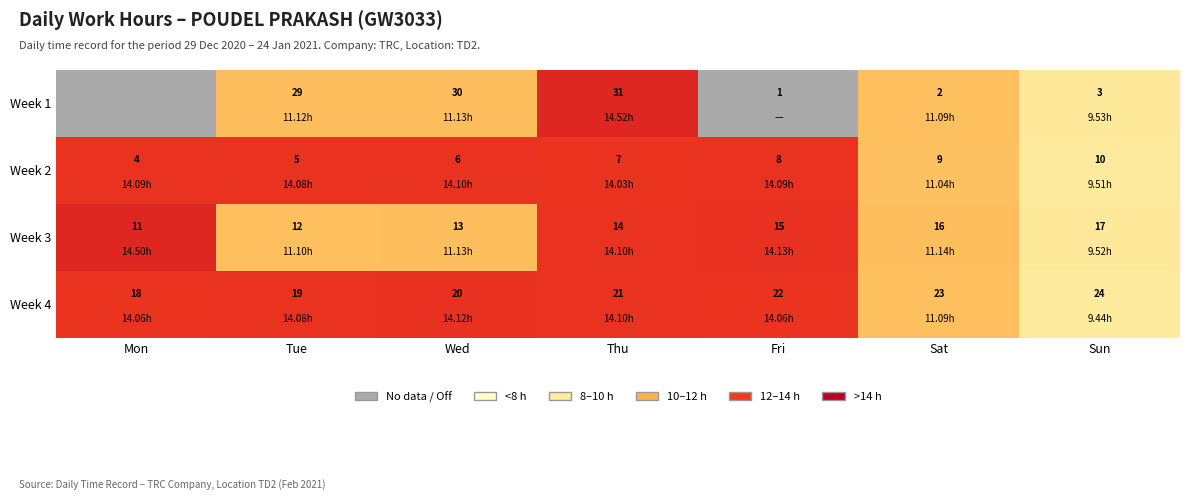

Rank the categories by Week 2 value from lowest to highest.

Mon, Tue, Wed, Thu, Fri, Sat, Sun